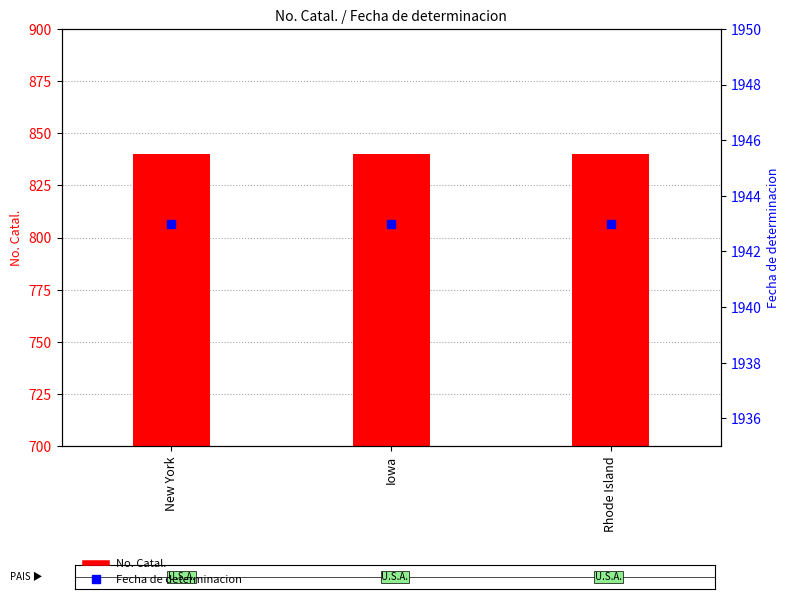

At how many categories does at least one series exceed 1910?

3